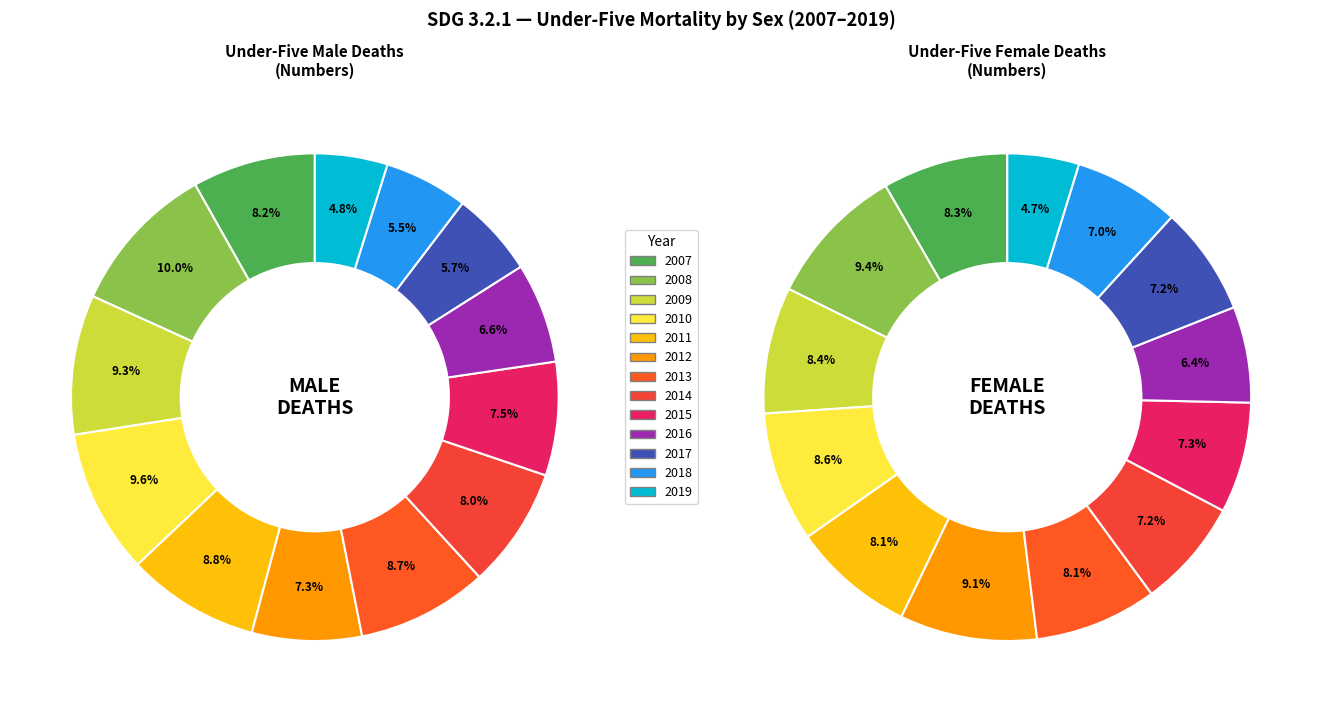

What percentage do 2009 and 2019 together represent?

14.1%